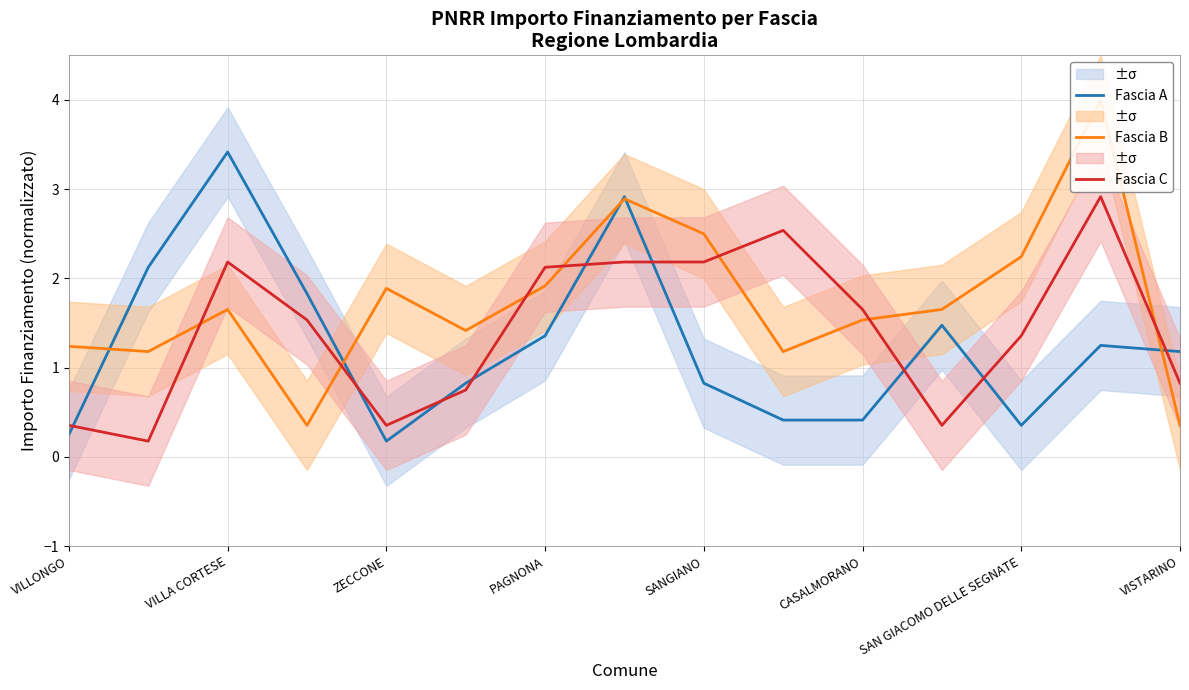

Is it true that Fascia A equals 0.2 at VILLONGO?

True